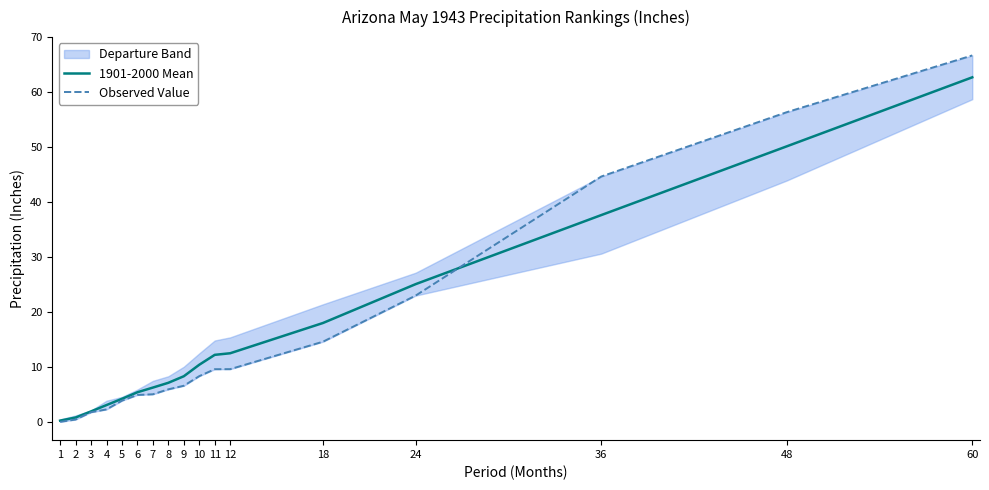

Where do Observed Value and 1901-2000 Mean first cross each other?

24 and 36